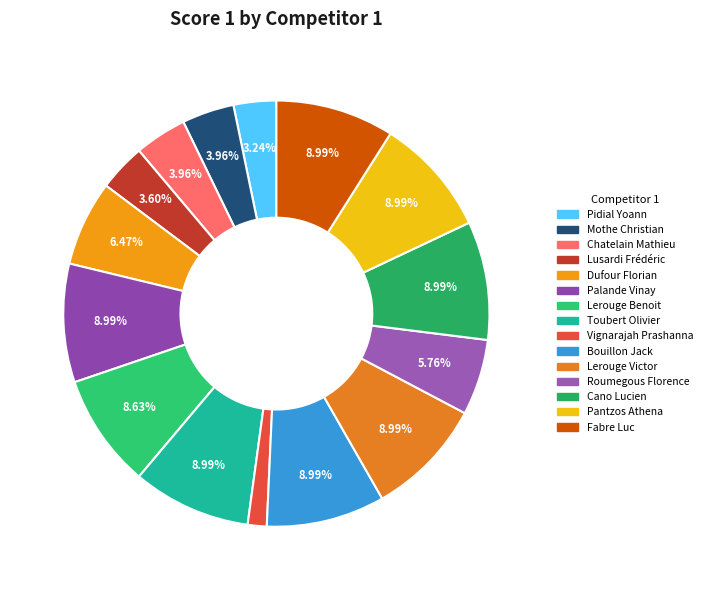

What is the ratio of the value at Lerouge Victor to the value at Pidial Yoann?

2.8